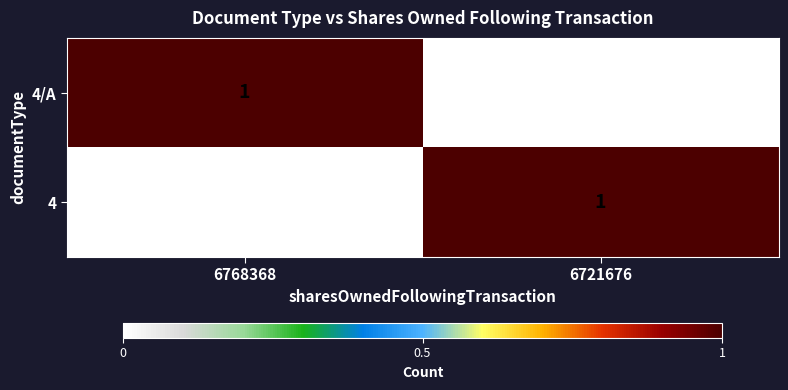

Is the value of 4 at 6721676 greater than the value of 4/A at 6721676?

Yes